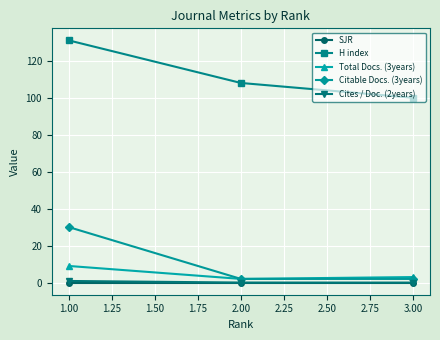

The Cites / Doc. (2years) series shows 0.0 at 3.00. True or false?

True